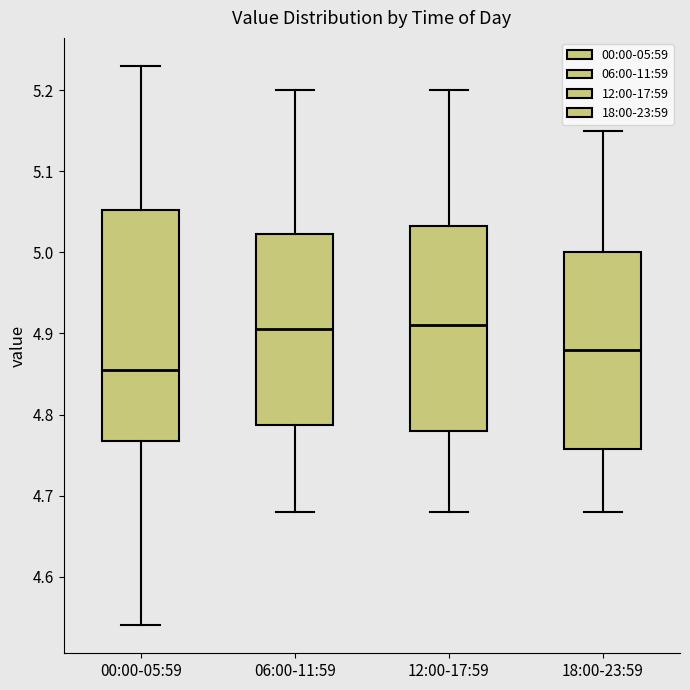

Where is the upper edge of the box for 06:00-11:59 on the y-axis? The values are not printed on the chart, so give them approximately, as read against the axis.

5.02